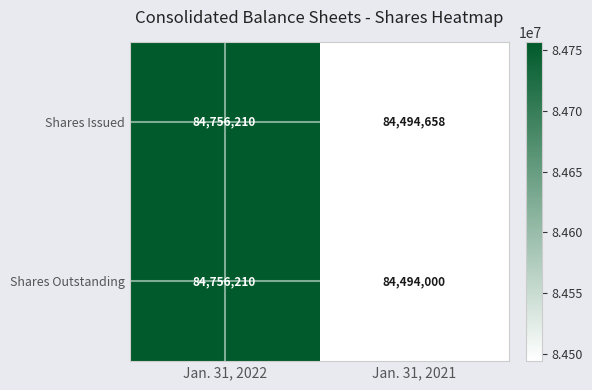

What is the average value of the Shares Outstanding series?

84625105